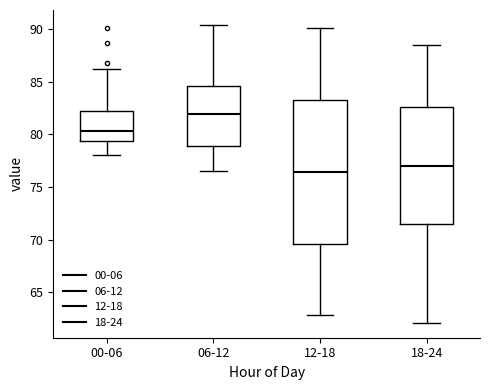

Which box is the tallest, from its lower edge to its upper edge?

12-18